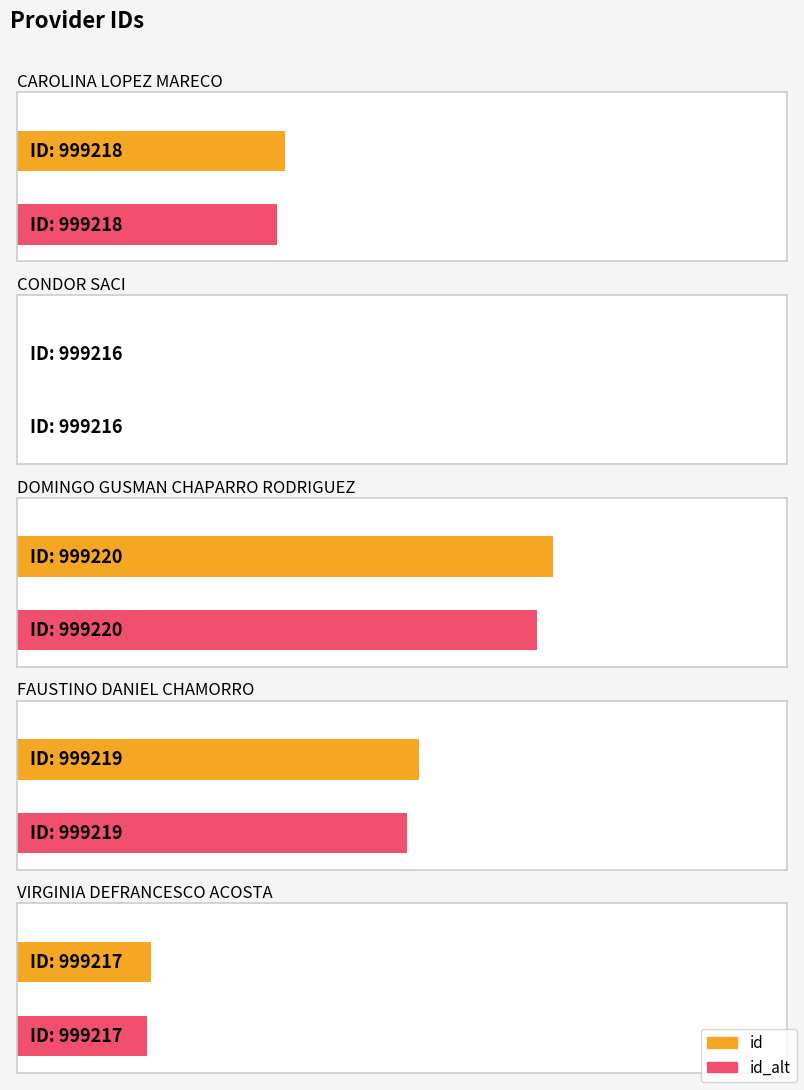

Count the number of values greater than 999218.

2